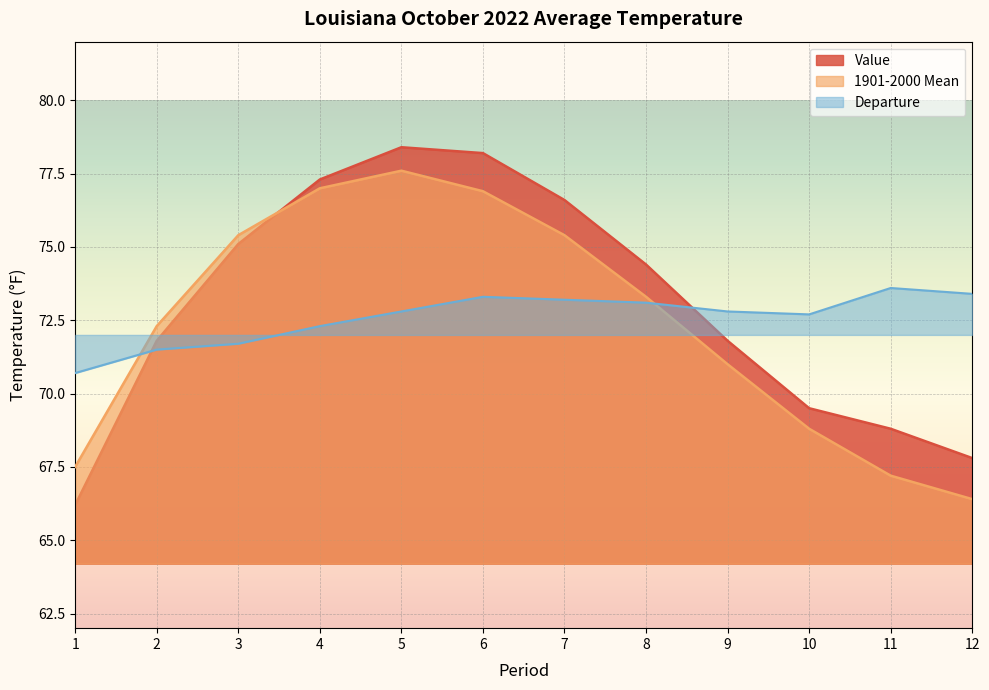

Where is the first local maximum for Value?

5